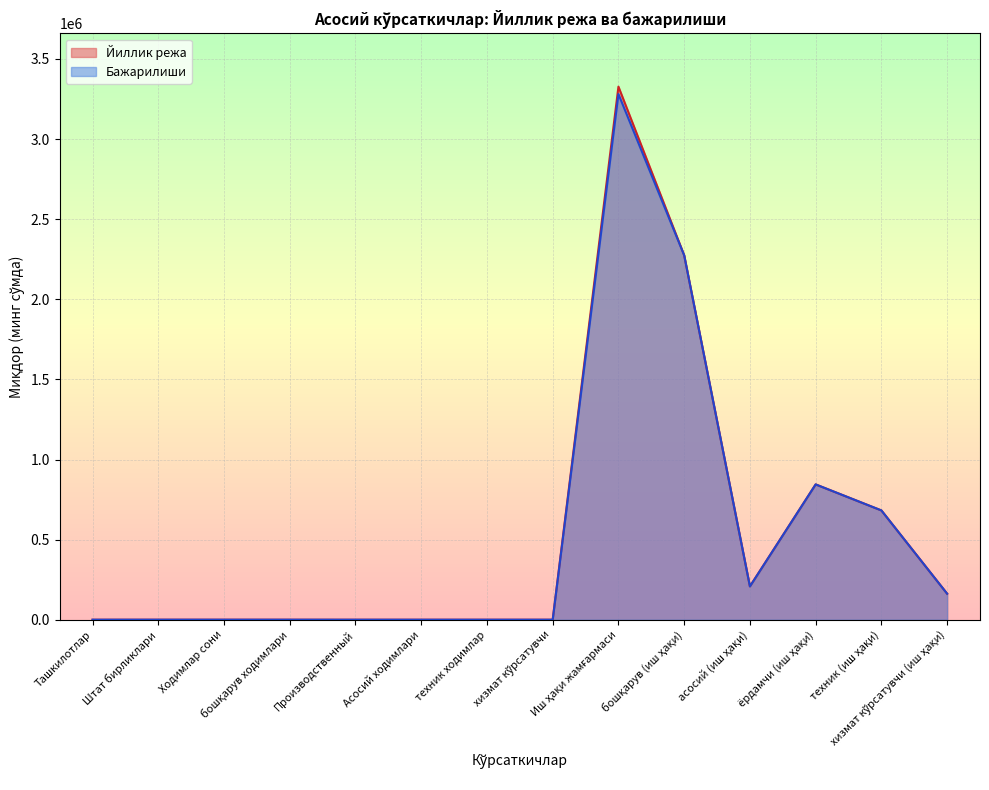

Rank the series by their maximum value, from highest to lowest.

Йиллик режа, Бажарилиши